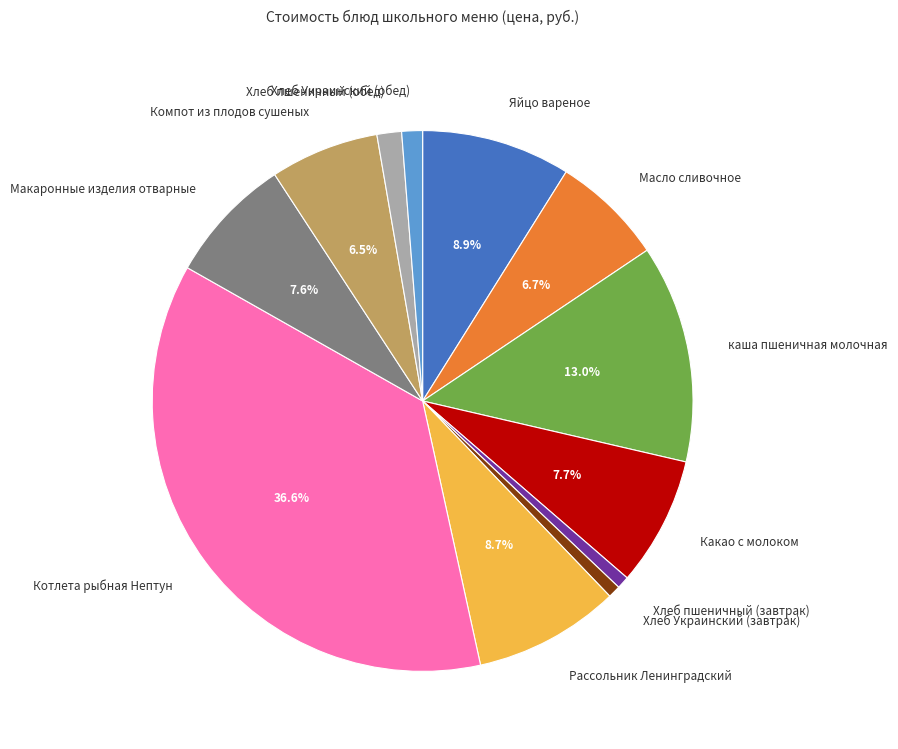

Is Какао с молоком the majority of the pie?

No